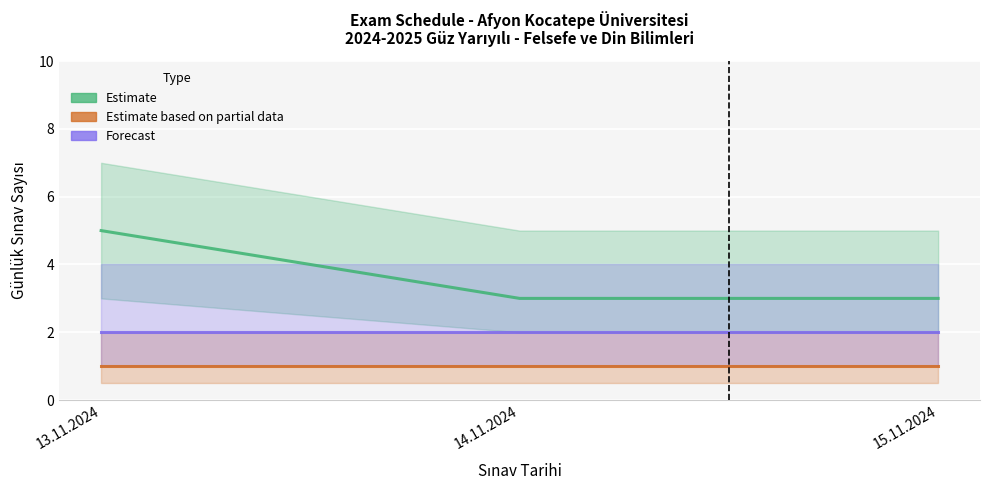

Reading left to right, what are all the values shown in this chart?

Sınav Sayısı (Estimate): 13.11.2024=5	14.11.2024=3	15.11.2024=3
Sınav Sayısı (Partial): 13.11.2024=1	14.11.2024=1	15.11.2024=1
Sınav Sayısı (Forecast): 13.11.2024=2	14.11.2024=2	15.11.2024=2